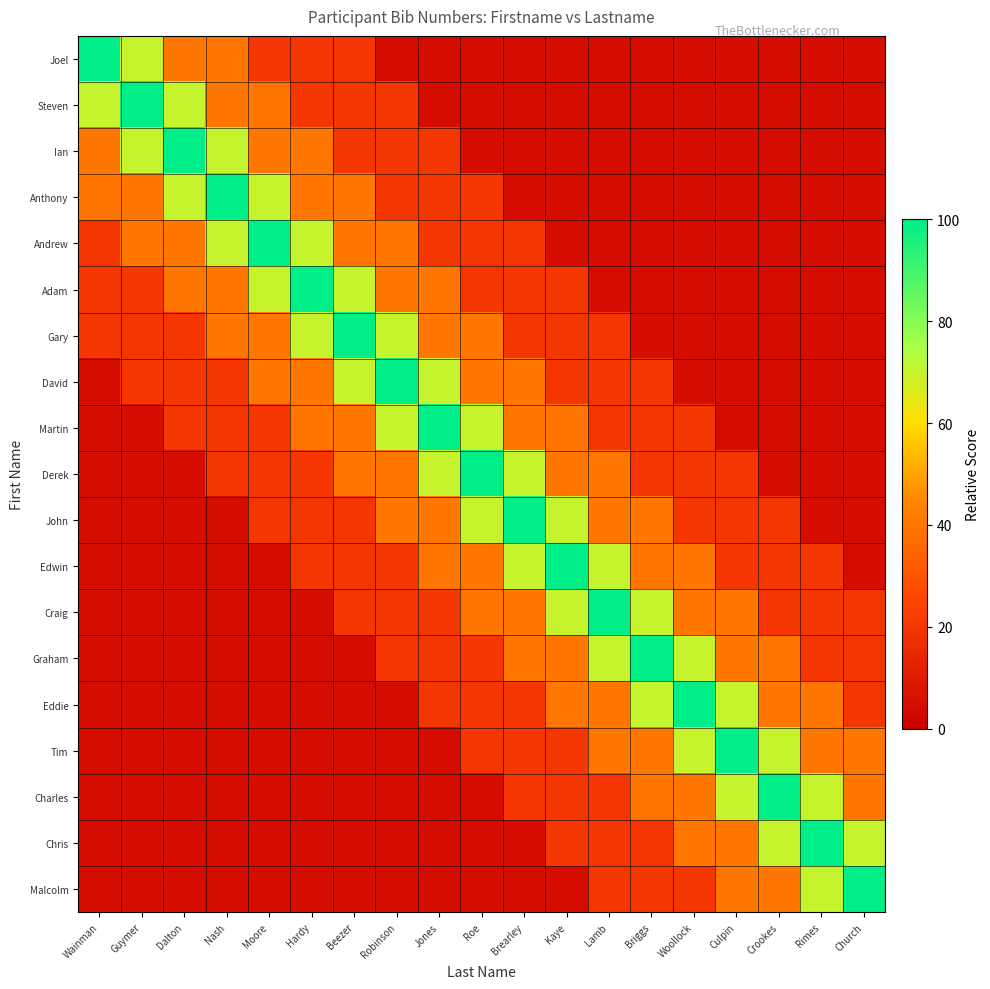

Reading left to right, extract all data points from this chart.

Joel: Wainman=100	Guymer=70	Dalton=40	Nash=40	Moore=20	Hardy=20	Beezer=20	Robinson=5	Jones=5	Roe=5	Brearley=5	Kaye=5	Lamb=5	Briggs=5	Woollock=5	Culpin=5	Crookes=5	Rimes=5	Church=5
Steven: Wainman=70	Guymer=100	Dalton=70	Nash=40	Moore=40	Hardy=20	Beezer=20	Robinson=20	Jones=5	Roe=5	Brearley=5	Kaye=5	Lamb=5	Briggs=5	Woollock=5	Culpin=5	Crookes=5	Rimes=5	Church=5
Ian: Wainman=40	Guymer=70	Dalton=100	Nash=70	Moore=40	Hardy=40	Beezer=20	Robinson=20	Jones=20	Roe=5	Brearley=5	Kaye=5	Lamb=5	Briggs=5	Woollock=5	Culpin=5	Crookes=5	Rimes=5	Church=5
Anthony: Wainman=40	Guymer=40	Dalton=70	Nash=100	Moore=70	Hardy=40	Beezer=40	Robinson=20	Jones=20	Roe=20	Brearley=5	Kaye=5	Lamb=5	Briggs=5	Woollock=5	Culpin=5	Crookes=5	Rimes=5	Church=5
Andrew: Wainman=20	Guymer=40	Dalton=40	Nash=70	Moore=100	Hardy=70	Beezer=40	Robinson=40	Jones=20	Roe=20	Brearley=20	Kaye=5	Lamb=5	Briggs=5	Woollock=5	Culpin=5	Crookes=5	Rimes=5	Church=5
Adam: Wainman=20	Guymer=20	Dalton=40	Nash=40	Moore=70	Hardy=100	Beezer=70	Robinson=40	Jones=40	Roe=20	Brearley=20	Kaye=20	Lamb=5	Briggs=5	Woollock=5	Culpin=5	Crookes=5	Rimes=5	Church=5
Gary: Wainman=20	Guymer=20	Dalton=20	Nash=40	Moore=40	Hardy=70	Beezer=100	Robinson=70	Jones=40	Roe=40	Brearley=20	Kaye=20	Lamb=20	Briggs=5	Woollock=5	Culpin=5	Crookes=5	Rimes=5	Church=5
David: Wainman=5	Guymer=20	Dalton=20	Nash=20	Moore=40	Hardy=40	Beezer=70	Robinson=100	Jones=70	Roe=40	Brearley=40	Kaye=20	Lamb=20	Briggs=20	Woollock=5	Culpin=5	Crookes=5	Rimes=5	Church=5
Martin: Wainman=5	Guymer=5	Dalton=20	Nash=20	Moore=20	Hardy=40	Beezer=40	Robinson=70	Jones=100	Roe=70	Brearley=40	Kaye=40	Lamb=20	Briggs=20	Woollock=20	Culpin=5	Crookes=5	Rimes=5	Church=5
Derek: Wainman=5	Guymer=5	Dalton=5	Nash=20	Moore=20	Hardy=20	Beezer=40	Robinson=40	Jones=70	Roe=100	Brearley=70	Kaye=40	Lamb=40	Briggs=20	Woollock=20	Culpin=20	Crookes=5	Rimes=5	Church=5
John: Wainman=5	Guymer=5	Dalton=5	Nash=5	Moore=20	Hardy=20	Beezer=20	Robinson=40	Jones=40	Roe=70	Brearley=100	Kaye=70	Lamb=40	Briggs=40	Woollock=20	Culpin=20	Crookes=20	Rimes=5	Church=5
Edwin: Wainman=5	Guymer=5	Dalton=5	Nash=5	Moore=5	Hardy=20	Beezer=20	Robinson=20	Jones=40	Roe=40	Brearley=70	Kaye=100	Lamb=70	Briggs=40	Woollock=40	Culpin=20	Crookes=20	Rimes=20	Church=5
Craig: Wainman=5	Guymer=5	Dalton=5	Nash=5	Moore=5	Hardy=5	Beezer=20	Robinson=20	Jones=20	Roe=40	Brearley=40	Kaye=70	Lamb=100	Briggs=70	Woollock=40	Culpin=40	Crookes=20	Rimes=20	Church=20
Graham: Wainman=5	Guymer=5	Dalton=5	Nash=5	Moore=5	Hardy=5	Beezer=5	Robinson=20	Jones=20	Roe=20	Brearley=40	Kaye=40	Lamb=70	Briggs=100	Woollock=70	Culpin=40	Crookes=40	Rimes=20	Church=20
Eddie: Wainman=5	Guymer=5	Dalton=5	Nash=5	Moore=5	Hardy=5	Beezer=5	Robinson=5	Jones=20	Roe=20	Brearley=20	Kaye=40	Lamb=40	Briggs=70	Woollock=100	Culpin=70	Crookes=40	Rimes=40	Church=20
Tim: Wainman=5	Guymer=5	Dalton=5	Nash=5	Moore=5	Hardy=5	Beezer=5	Robinson=5	Jones=5	Roe=20	Brearley=20	Kaye=20	Lamb=40	Briggs=40	Woollock=70	Culpin=100	Crookes=70	Rimes=40	Church=40
Charles: Wainman=5	Guymer=5	Dalton=5	Nash=5	Moore=5	Hardy=5	Beezer=5	Robinson=5	Jones=5	Roe=5	Brearley=20	Kaye=20	Lamb=20	Briggs=40	Woollock=40	Culpin=70	Crookes=100	Rimes=70	Church=40
Chris: Wainman=5	Guymer=5	Dalton=5	Nash=5	Moore=5	Hardy=5	Beezer=5	Robinson=5	Jones=5	Roe=5	Brearley=5	Kaye=20	Lamb=20	Briggs=20	Woollock=40	Culpin=40	Crookes=70	Rimes=100	Church=70
Malcolm: Wainman=5	Guymer=5	Dalton=5	Nash=5	Moore=5	Hardy=5	Beezer=5	Robinson=5	Jones=5	Roe=5	Brearley=5	Kaye=5	Lamb=20	Briggs=20	Woollock=20	Culpin=40	Crookes=40	Rimes=70	Church=100